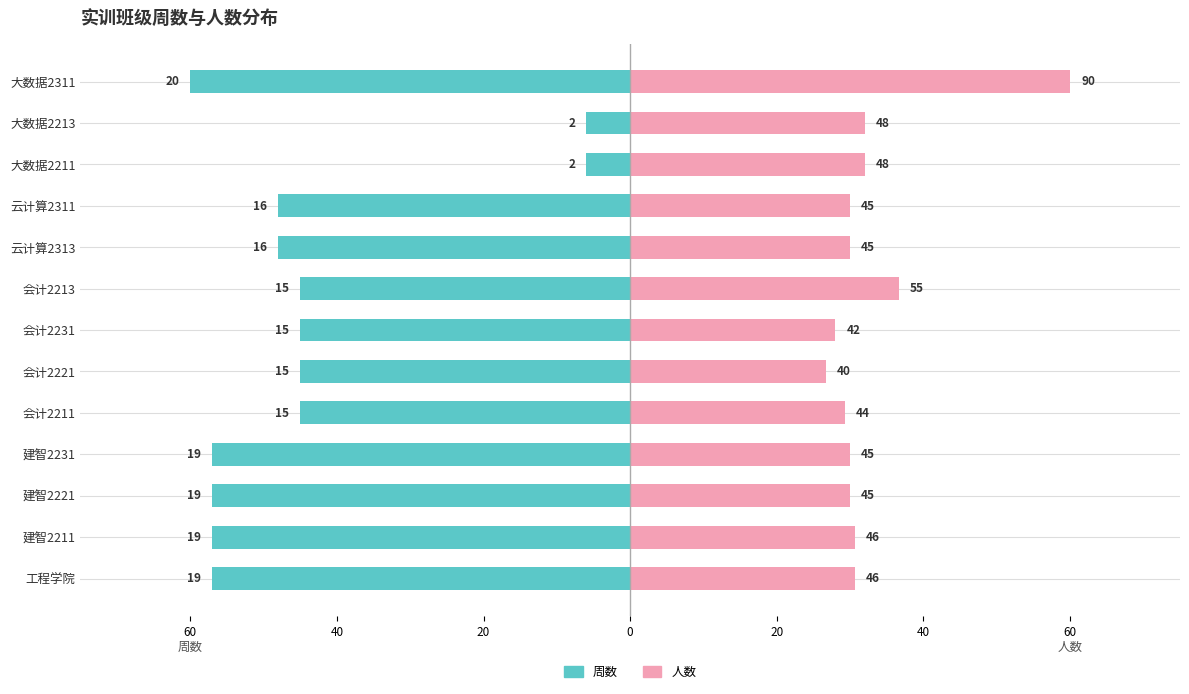

How many values in the 人数 series are below 30?

3